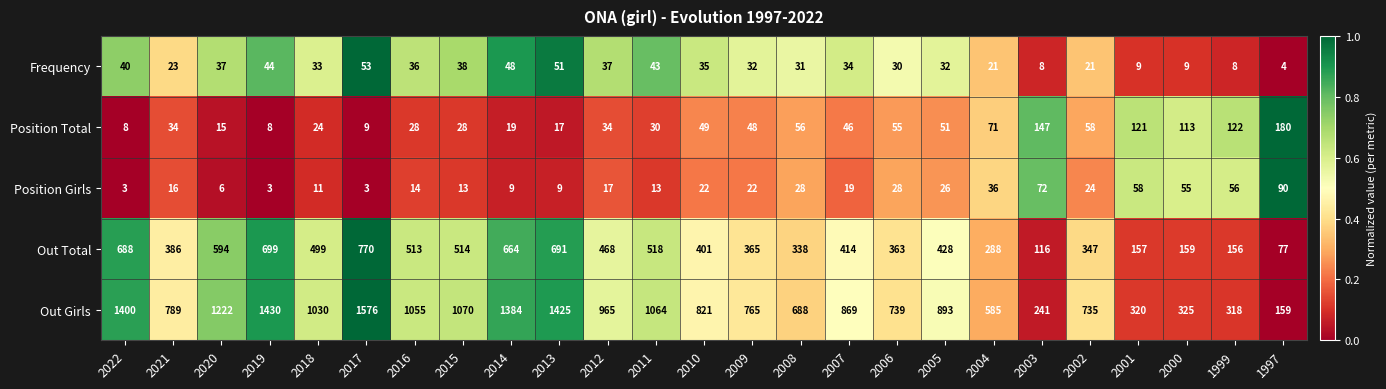

What is the difference between the Position Total values at 2022 and 2015?

20